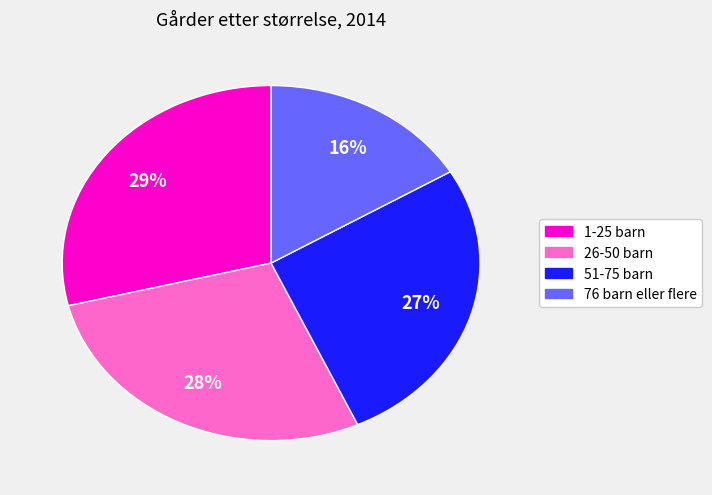

To the nearest percent, what is the combined percentage of 26-50 barn and 76 barn eller flere?

44%